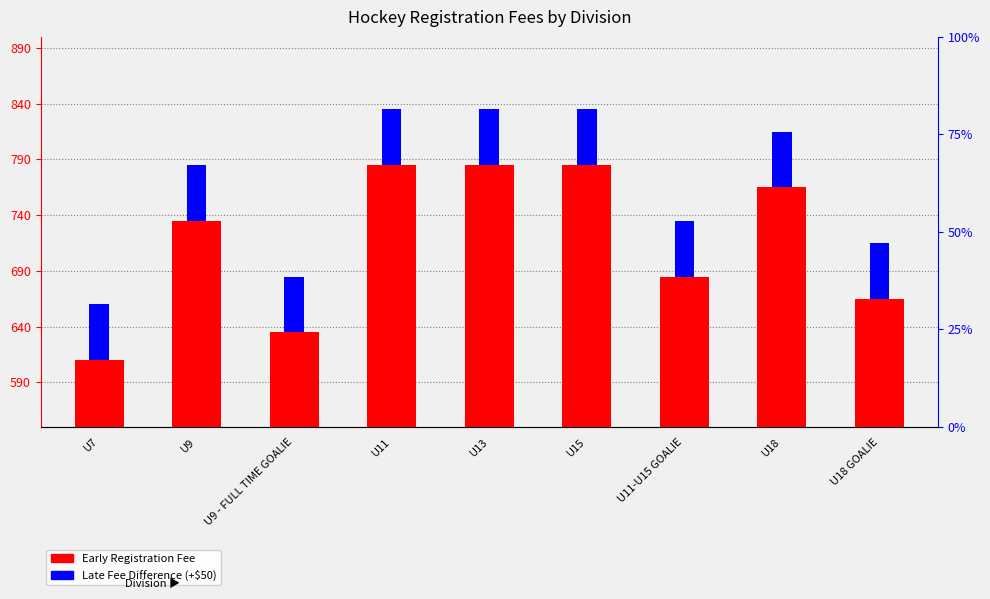

The value of Early Registration Fee at U11 is 785. True or false?

True